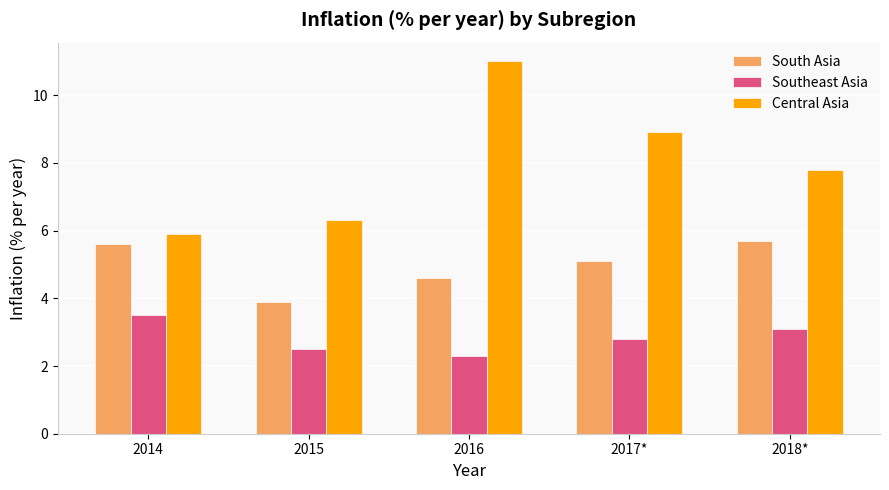

Which category has the highest value in the South Asia series?

2018*